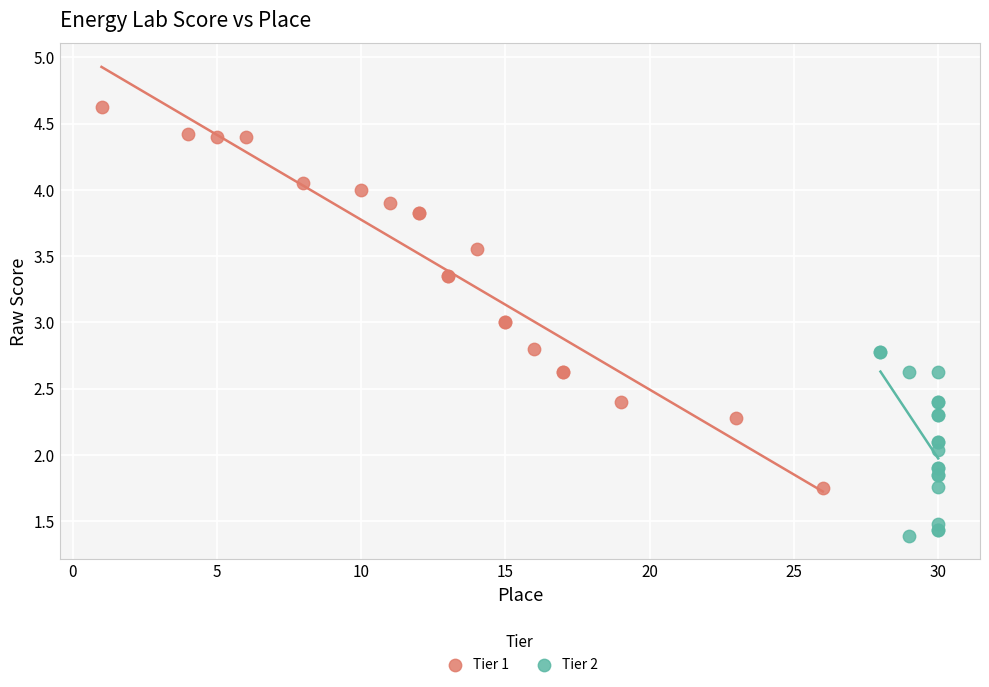

What are all the series names shown in the legend?

Tier 1, Tier 2